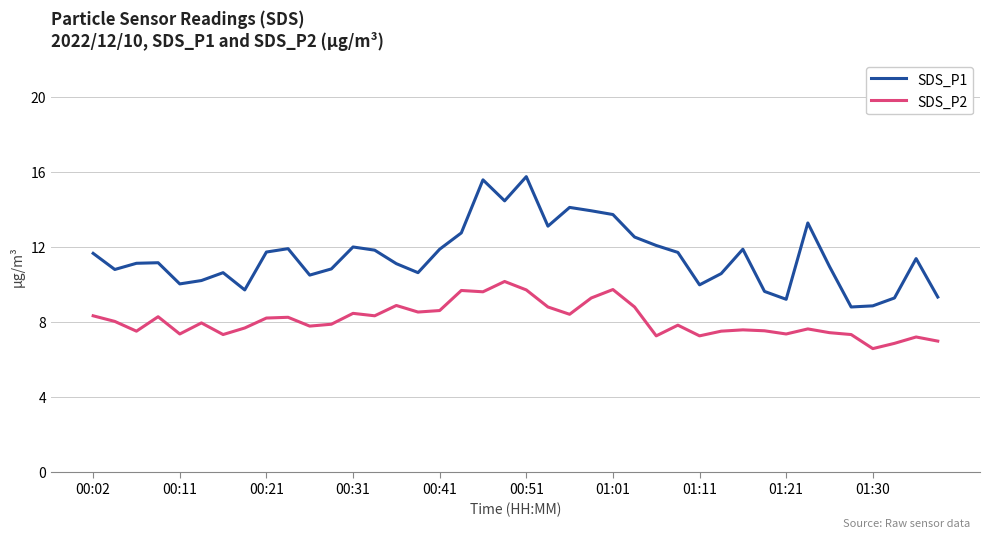

What is the maximum value shown in the chart?

15.8